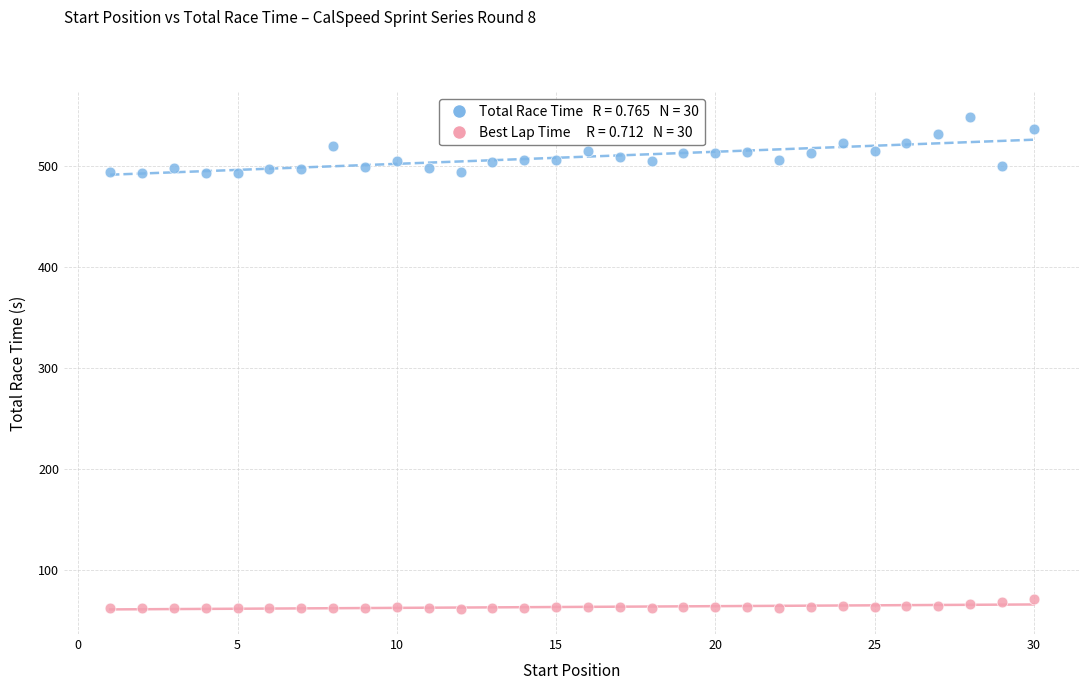

Across all data points, what is the range of Y values (max minus min)?

486.2